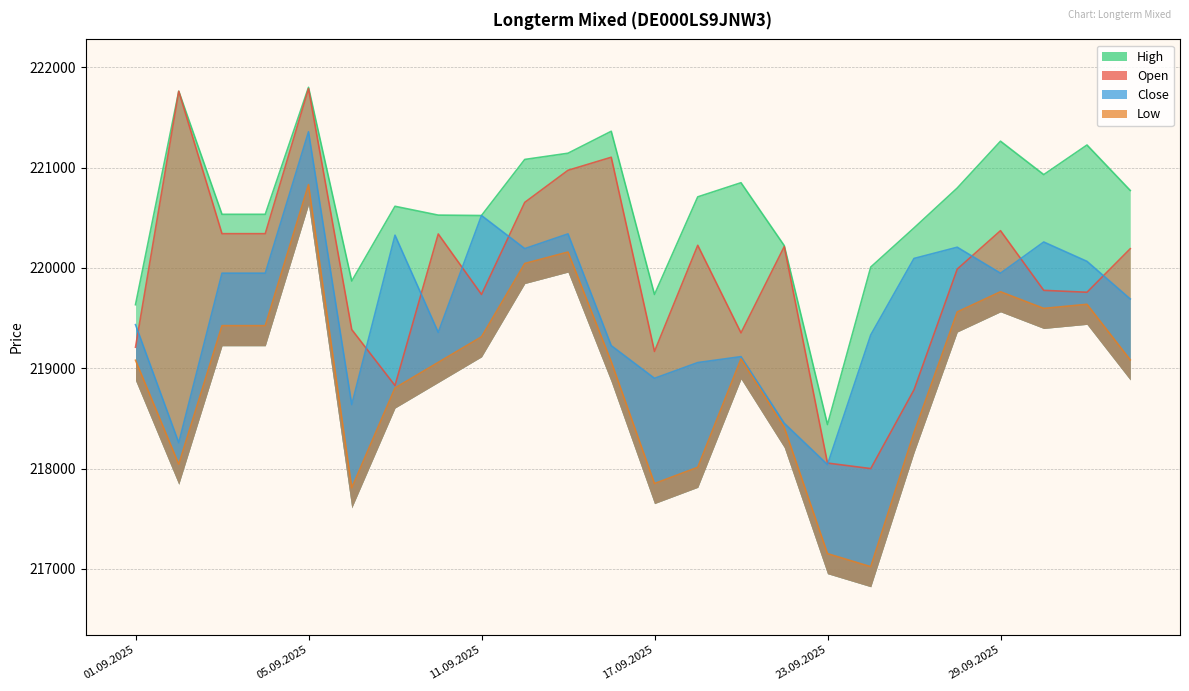

How many data points in High are less than 220709?

12